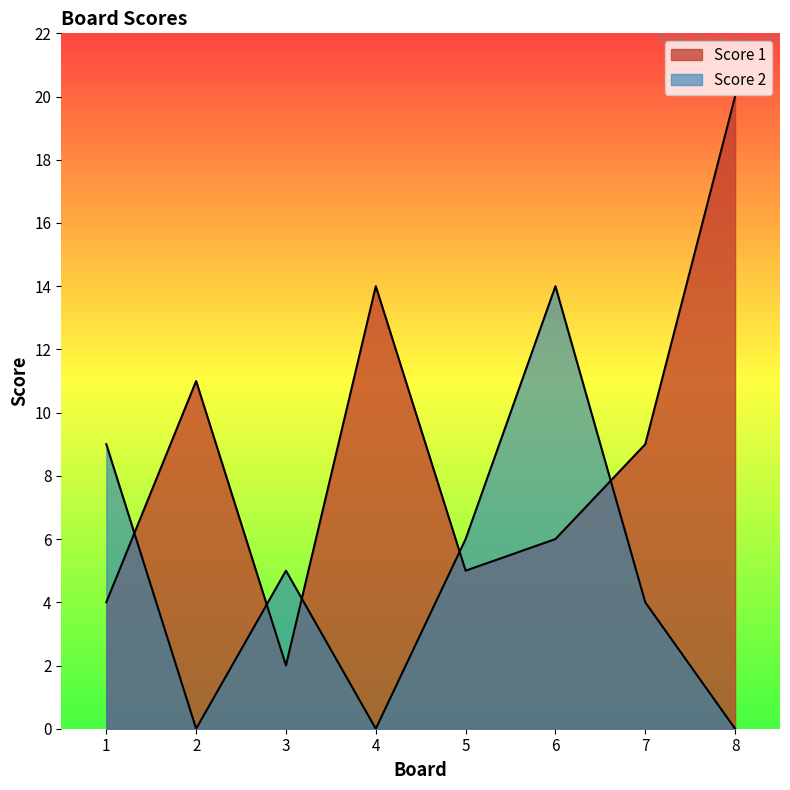

How many interior local valleys does the Score 2 series have?

2